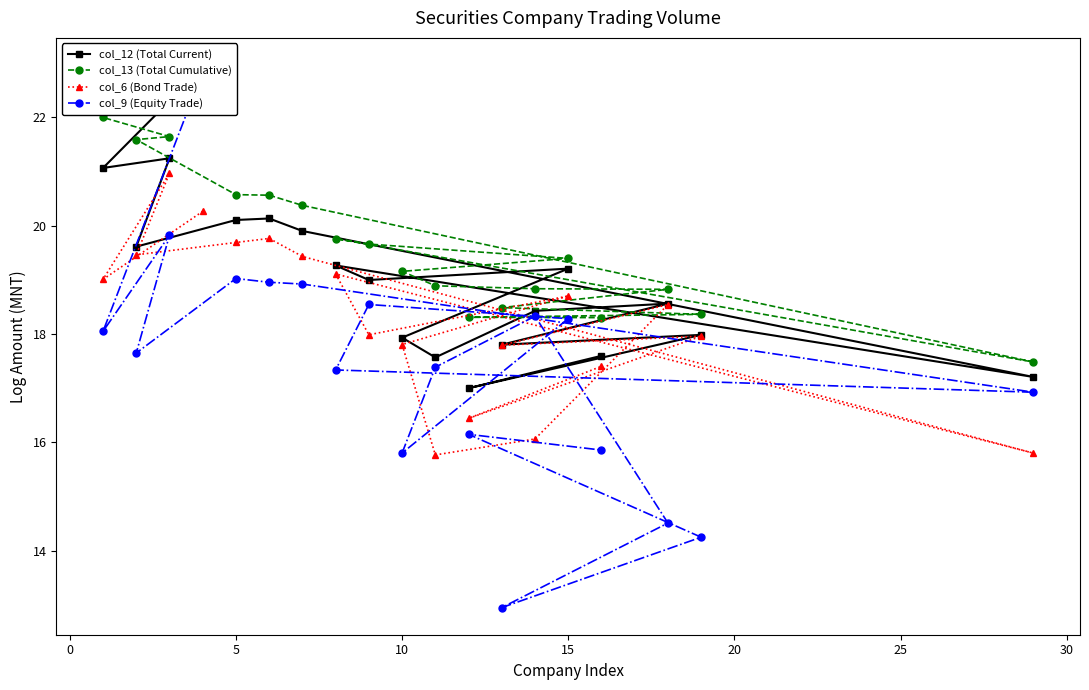

What is the maximum value for col_6 (Bond Trade)?

21.0